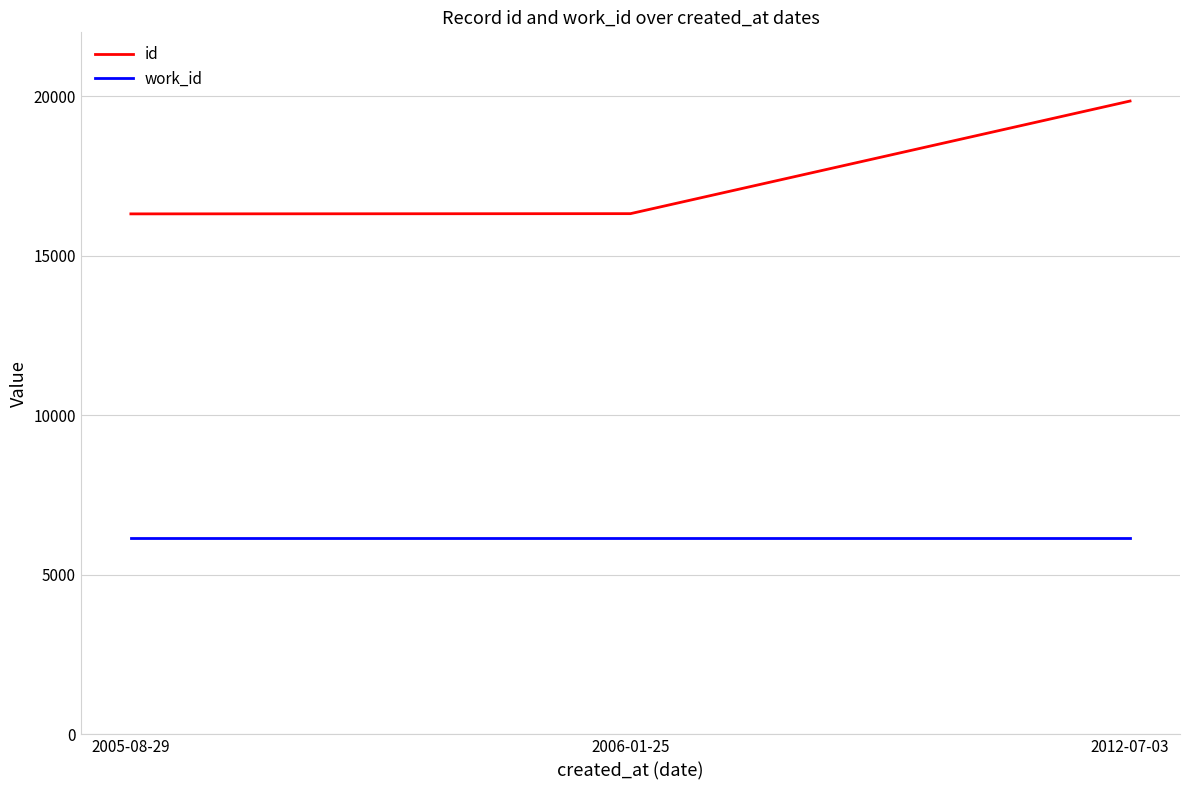

What is the difference between the second highest and minimum values in the id series?

7